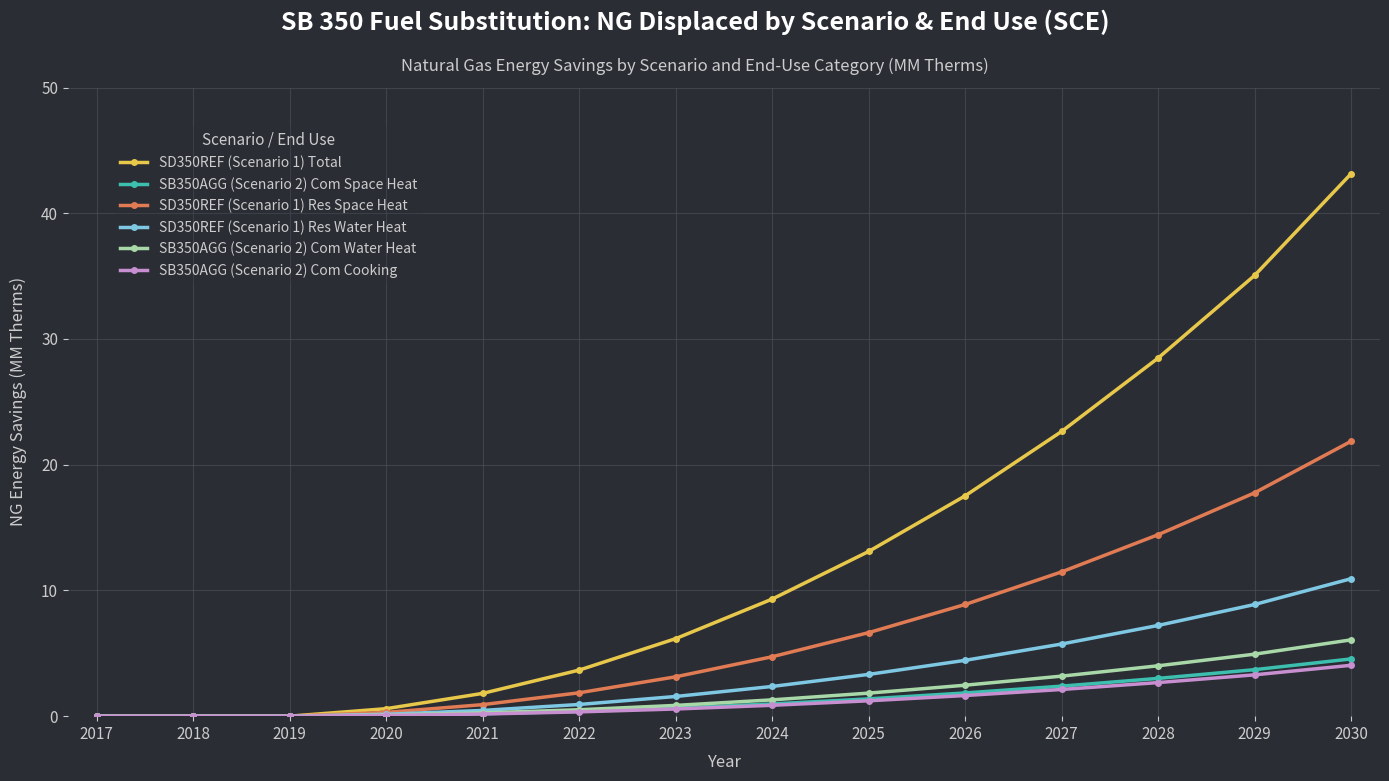

Which category has the highest value in the SB350AGG (Scenario 2) Com Water Heat series?

2030